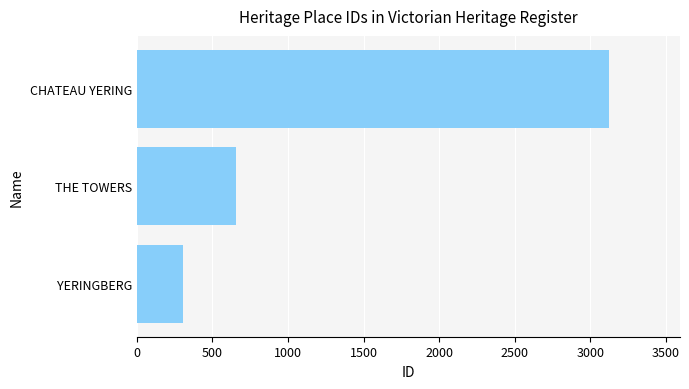

How many values are below 654?

1